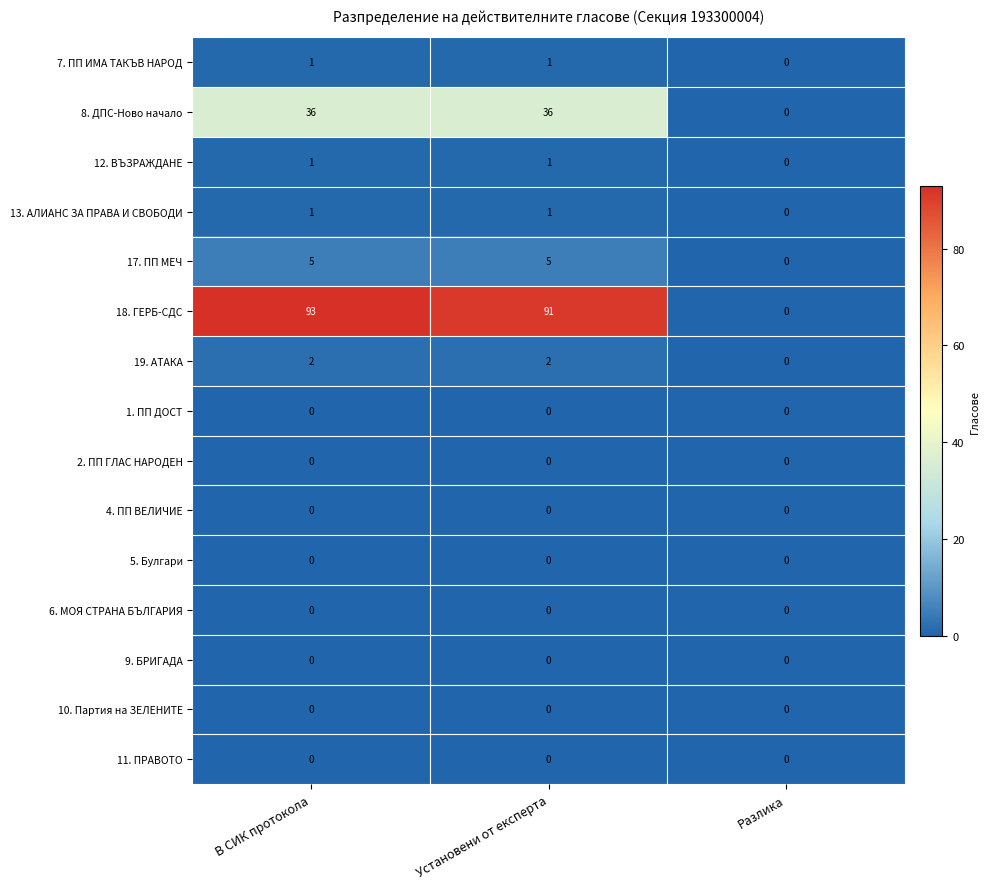

At which category is the sum across all series the highest?

В СИК протокола